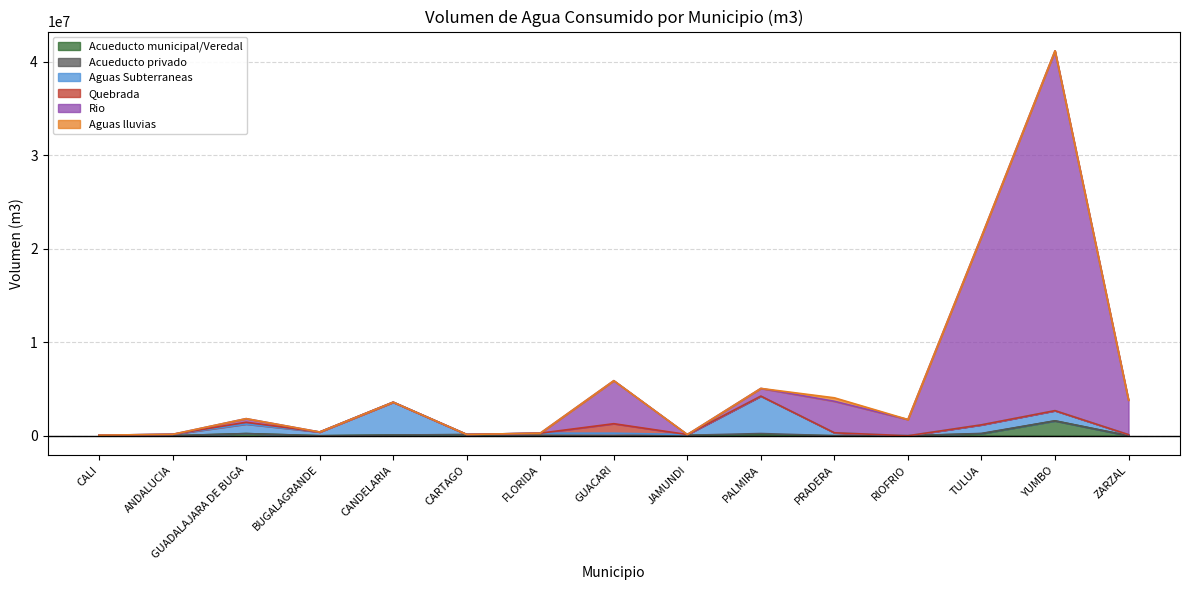

At which category does Quebrada reach its first local peak?

GUADALAJARA DE BUGA